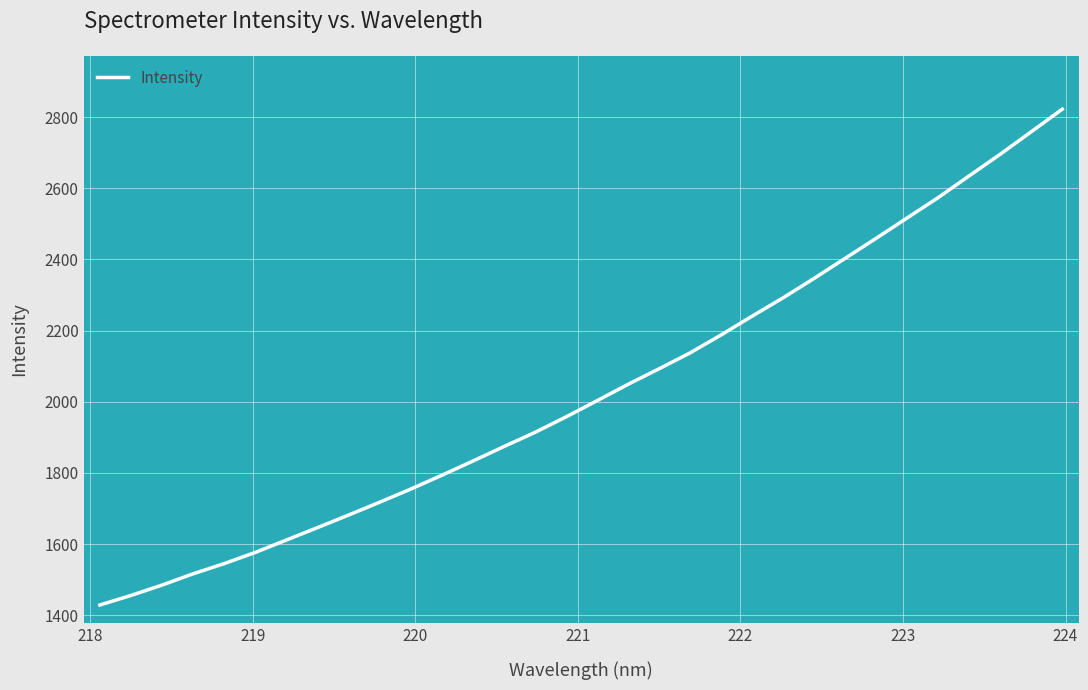

What is the maximum value shown in the chart?

2822.6